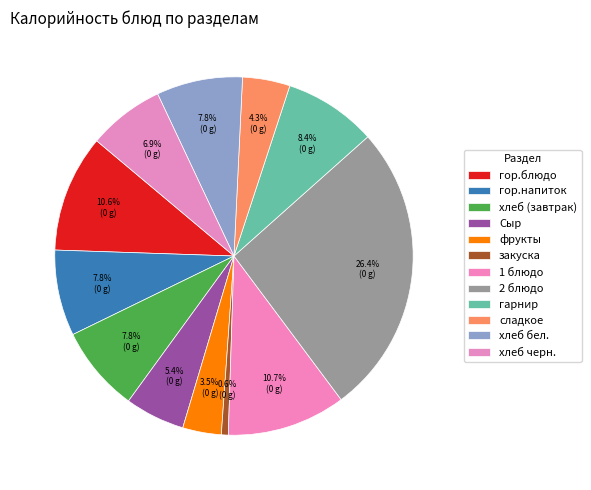

Count the number of slices in the pie.

12